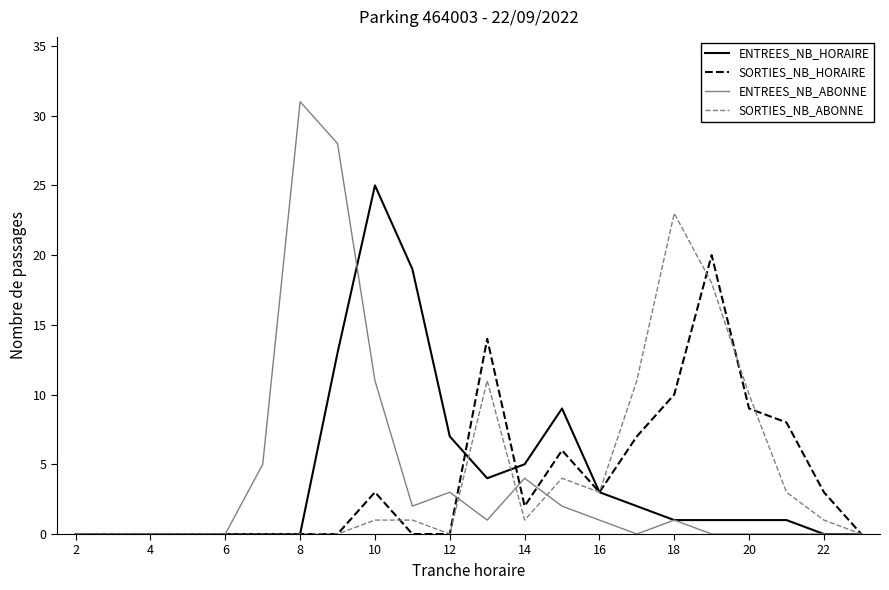

List the series in order of their peak value, lowest first.

SORTIES_NB_HORAIRE, SORTIES_NB_ABONNE, ENTREES_NB_HORAIRE, ENTREES_NB_ABONNE